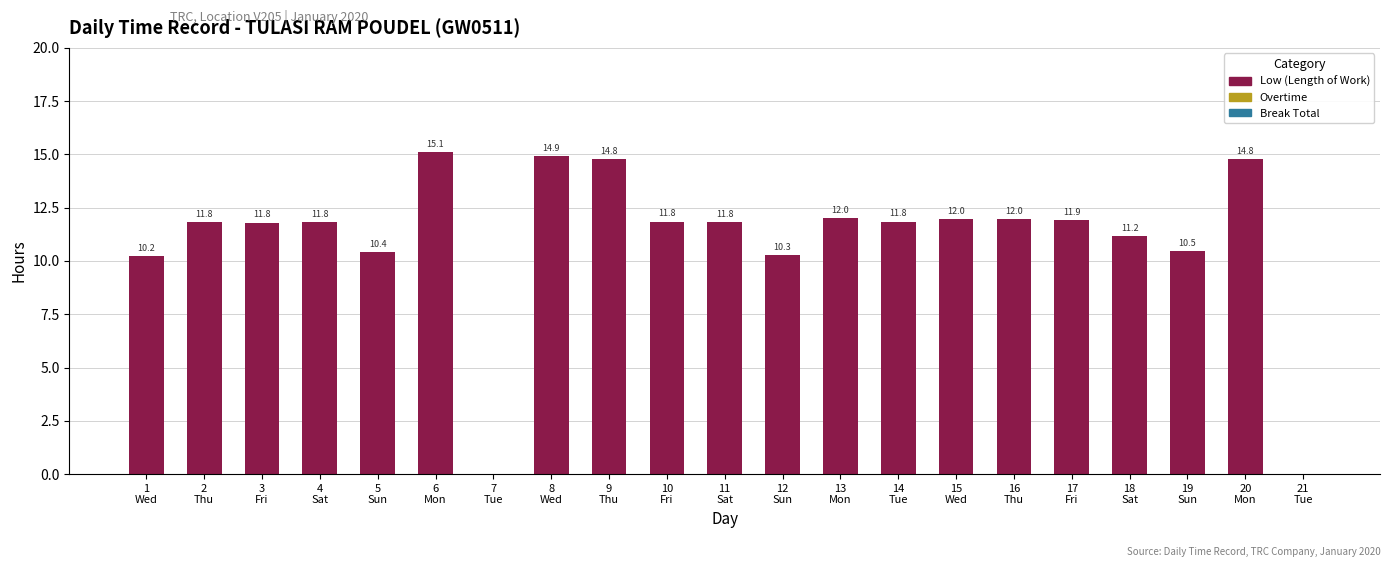

What is the maximum value shown in the chart?

15.1